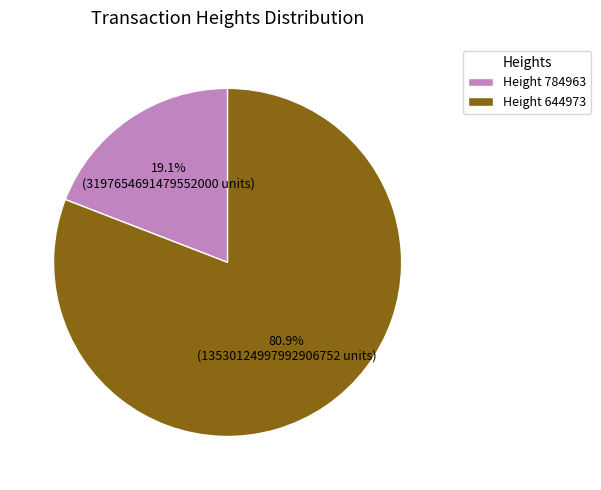

To the nearest percent, what is the difference between the largest and smallest slice percentages?

62%